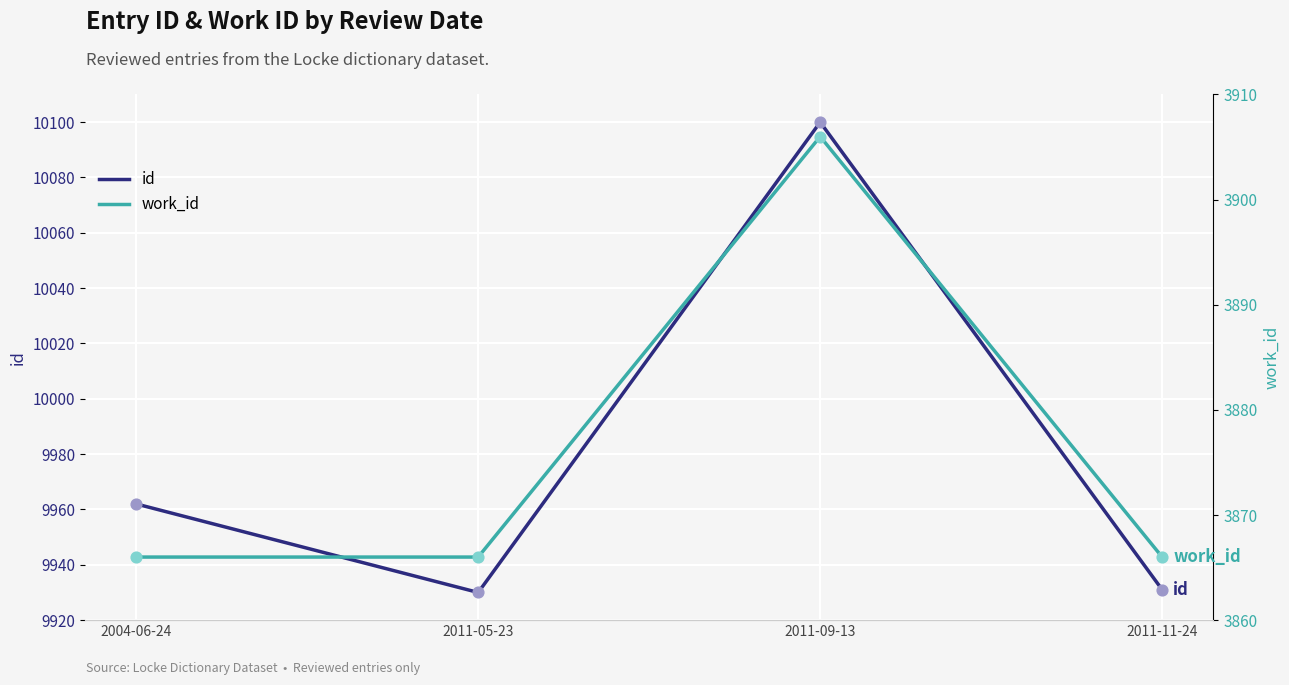

What are all the series names shown in the legend?

id, work_id